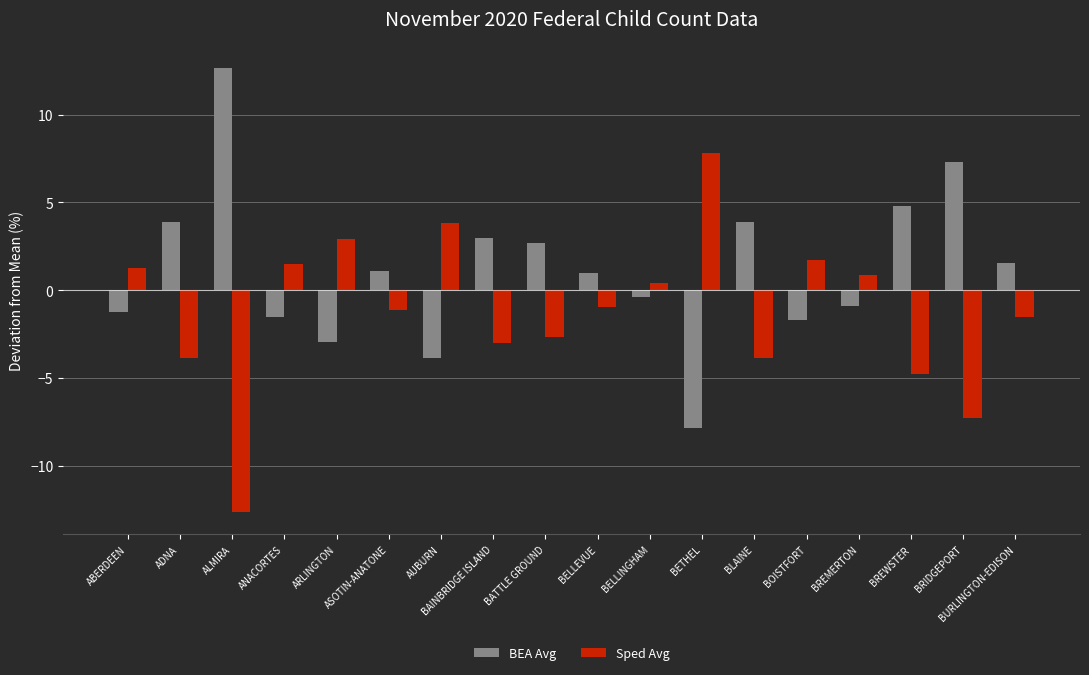

What is the difference between the maximum and minimum values in the Sped Avg series?

20.5